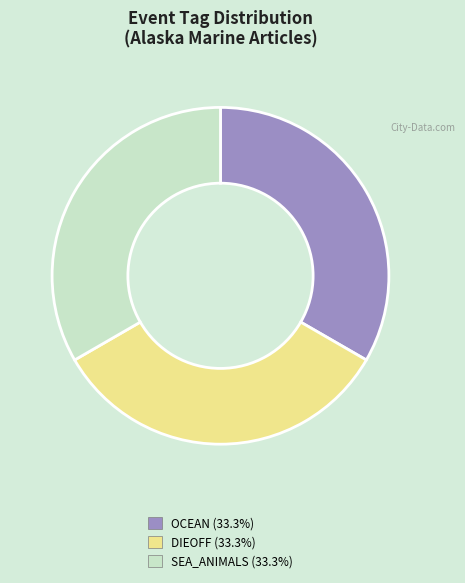

Does any single category account for the majority?

No